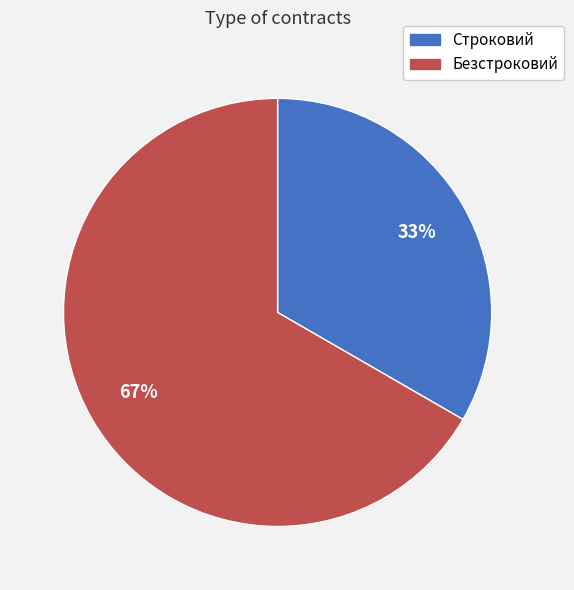

To the nearest percent, what portion does Безстроковий represent?

67%